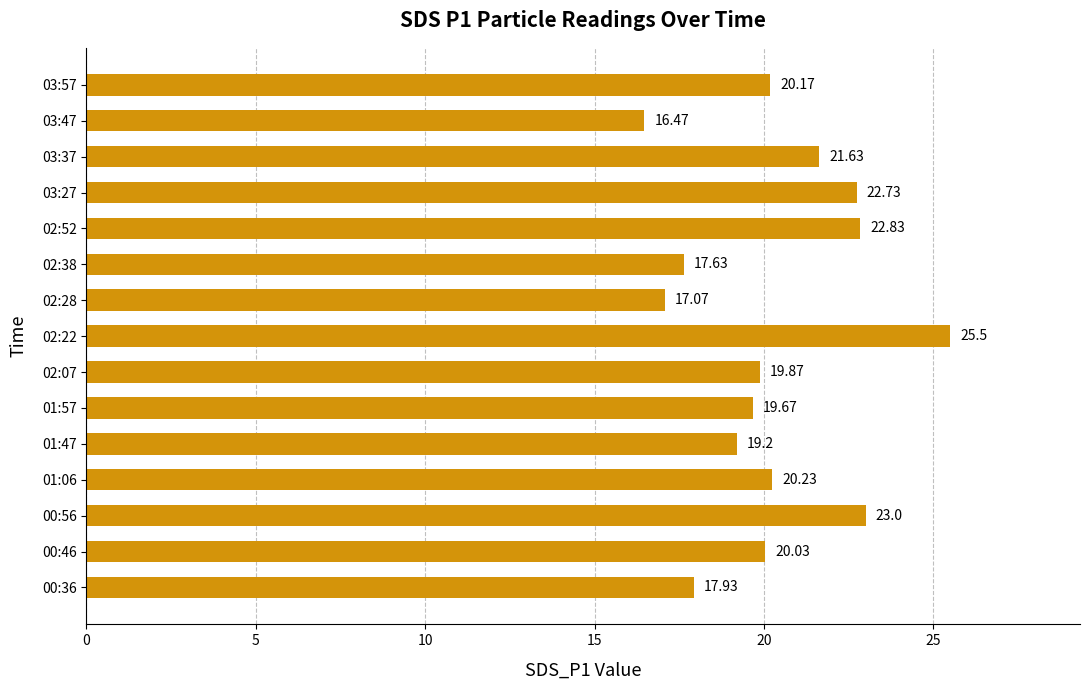

What is the ratio of the value at 02:22 to the value at 03:37?

1.2